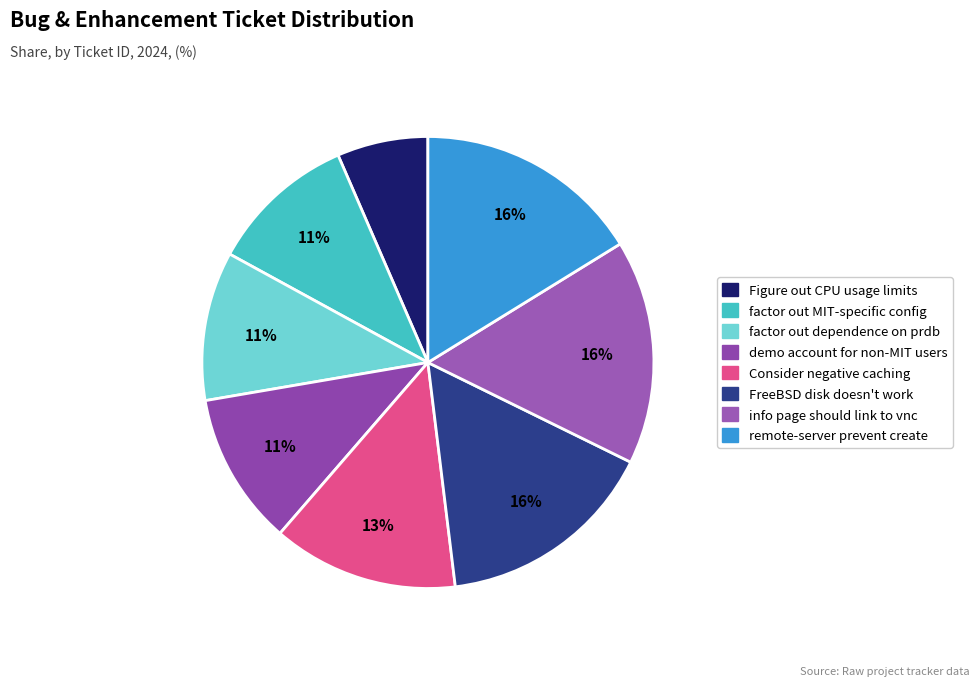

How many segments does this pie chart have?

8